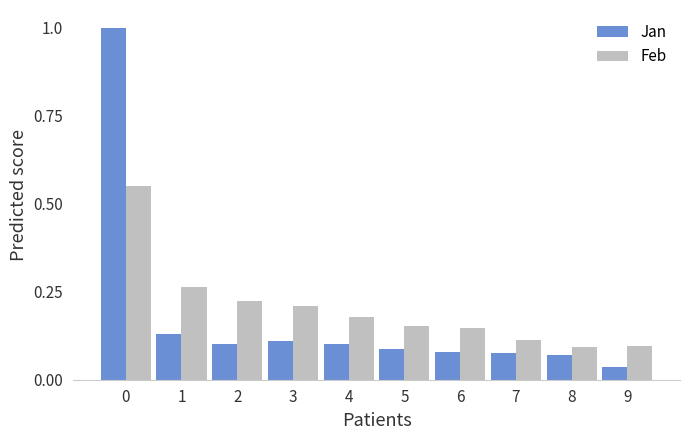

What are all the series names shown in the legend?

Jan, Feb